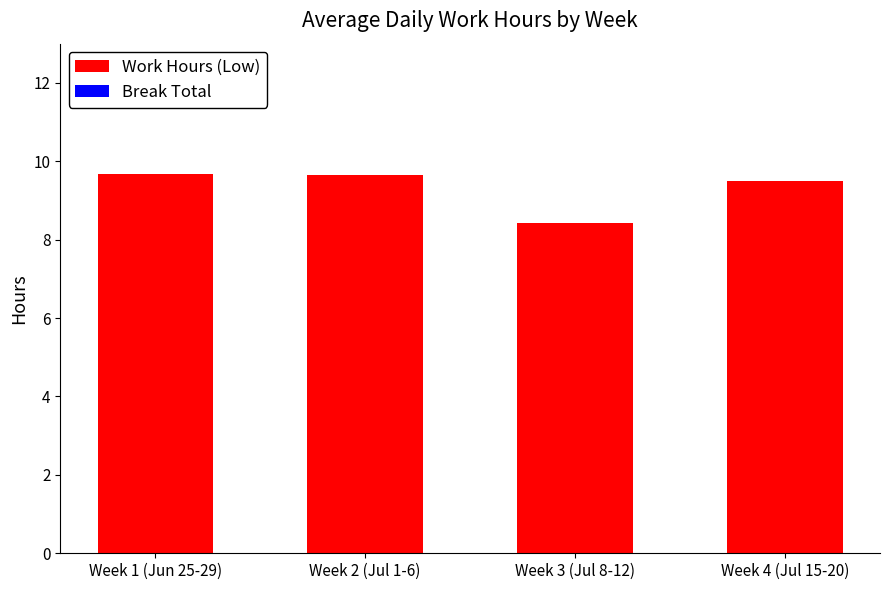

What is the change in value from Week 2 (Jul 1-6) to Week 3 (Jul 8-12)?

-1.2